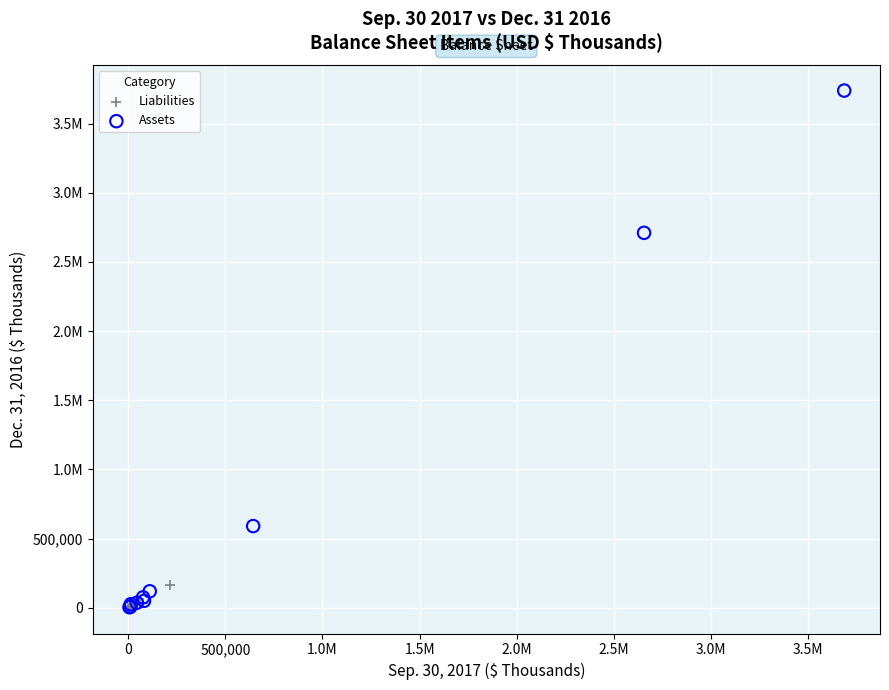

What are all the series names shown in the legend?

Liabilities, Assets